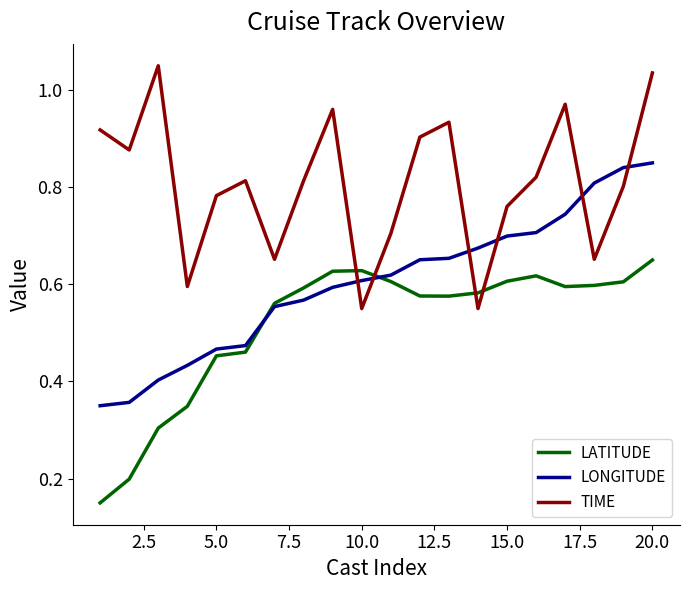

In TIME, how many points are higher than both neighbors (excluding endpoints)?

5